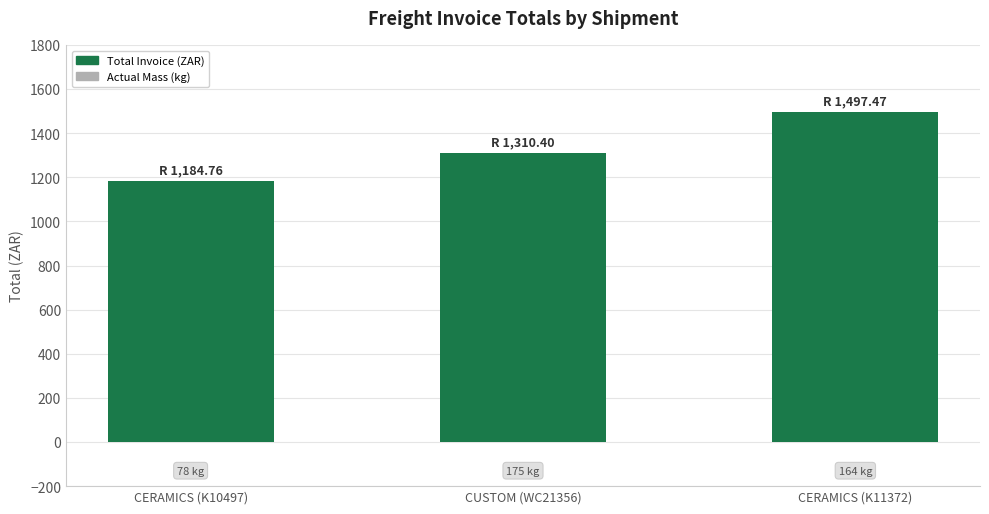

What is the smallest value displayed?

1184.8